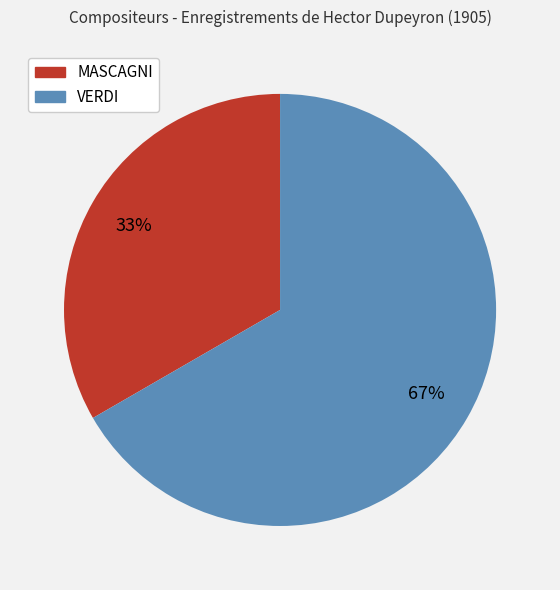

What is the largest slice in the pie chart?

VERDI